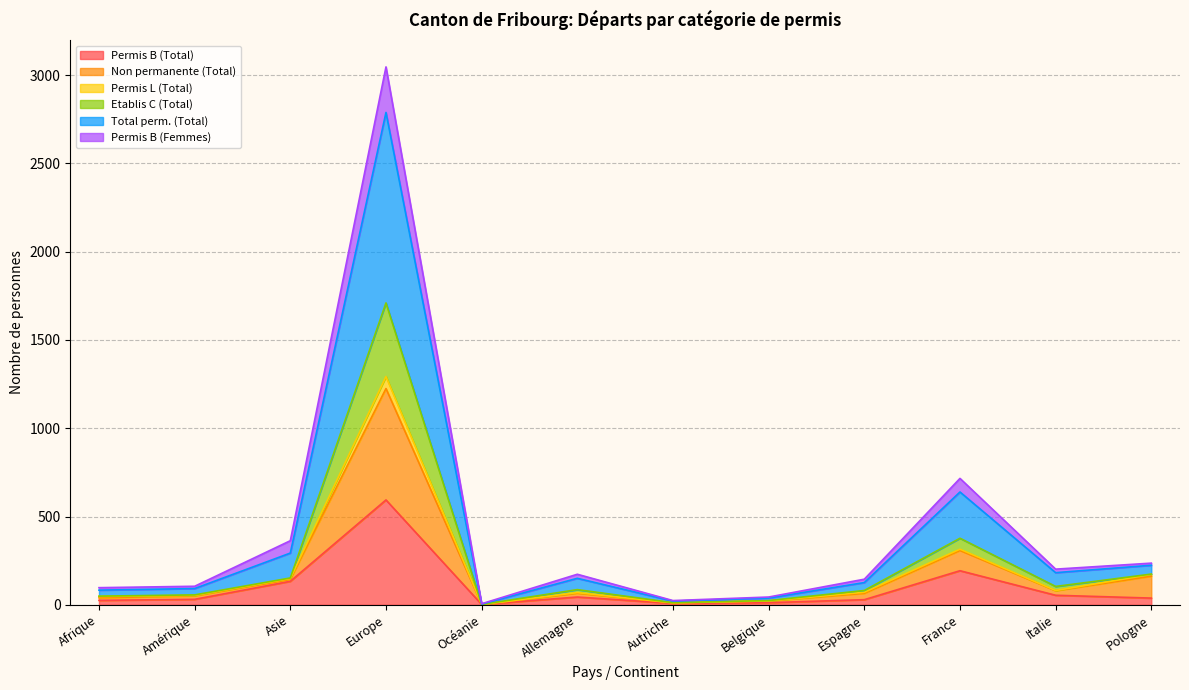

At how many categories does at least one series exceed 2172?

1